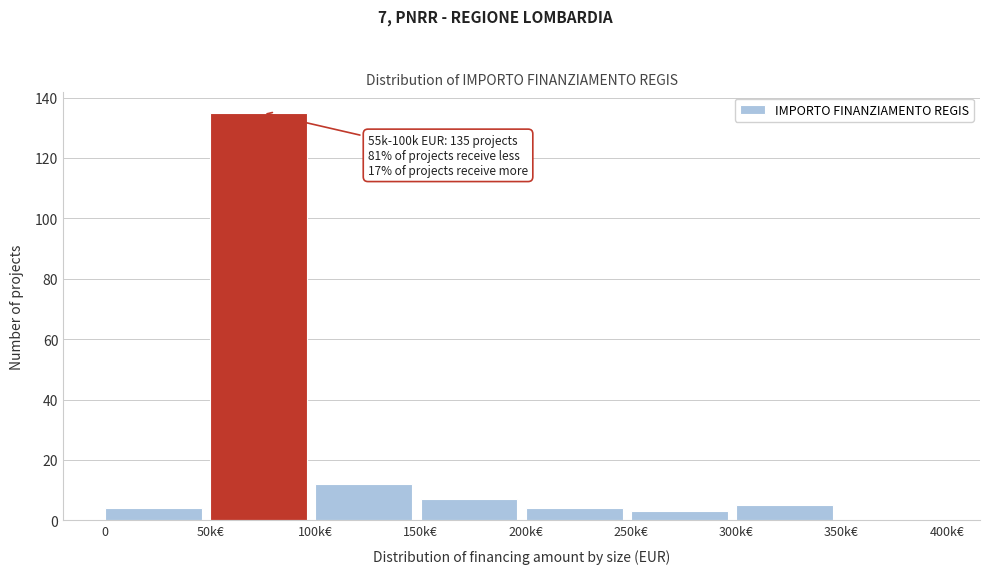

Reading right to left, list all the values displayed in this chart.

350k€=0	300k€=5	250k€=3	200k€=4	150k€=7	100k€=12	50k€=135	0=4